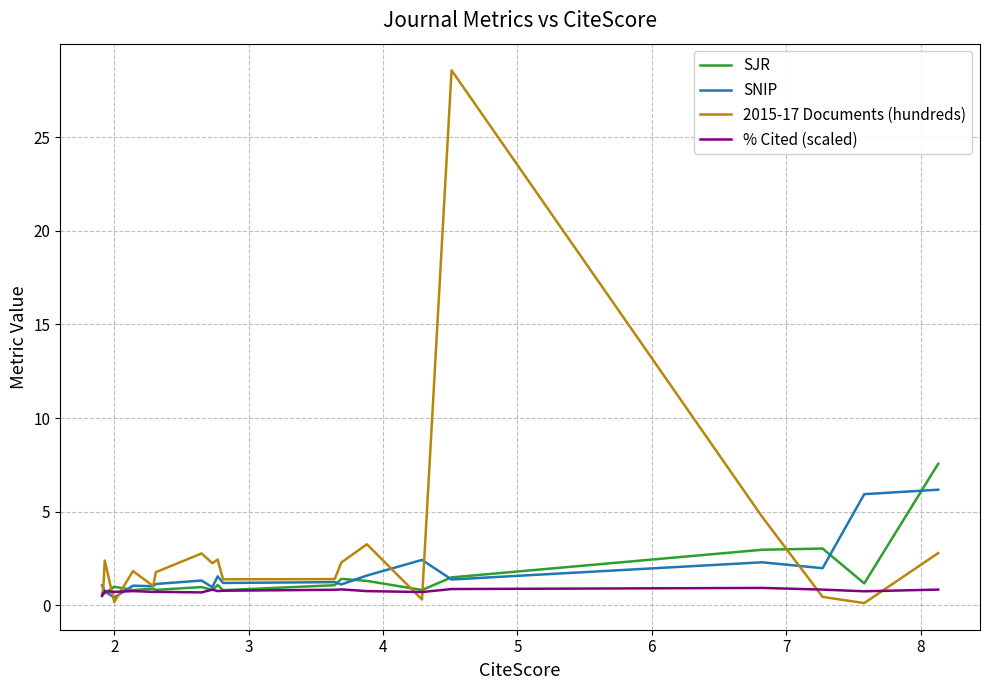

At how many categories does at least one series exceed 19?

1